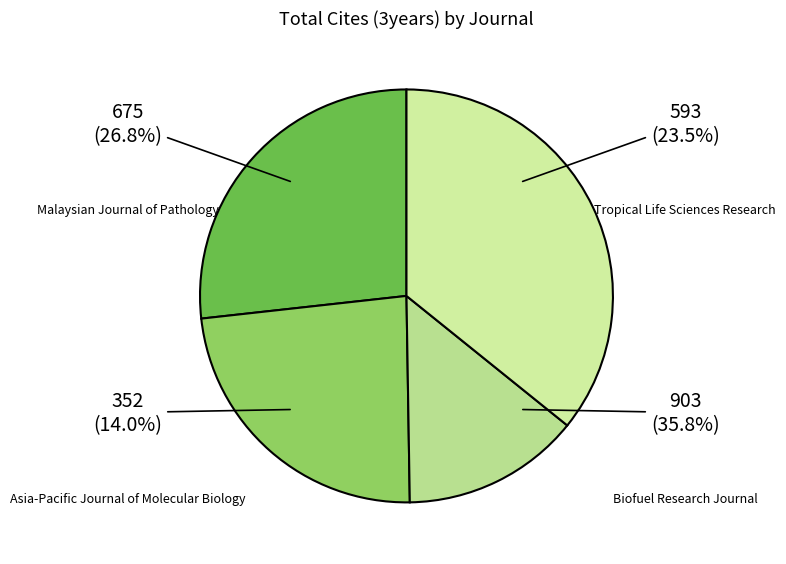

To the nearest percent, what portion does Malaysian Journal of Pathology represent?

27%